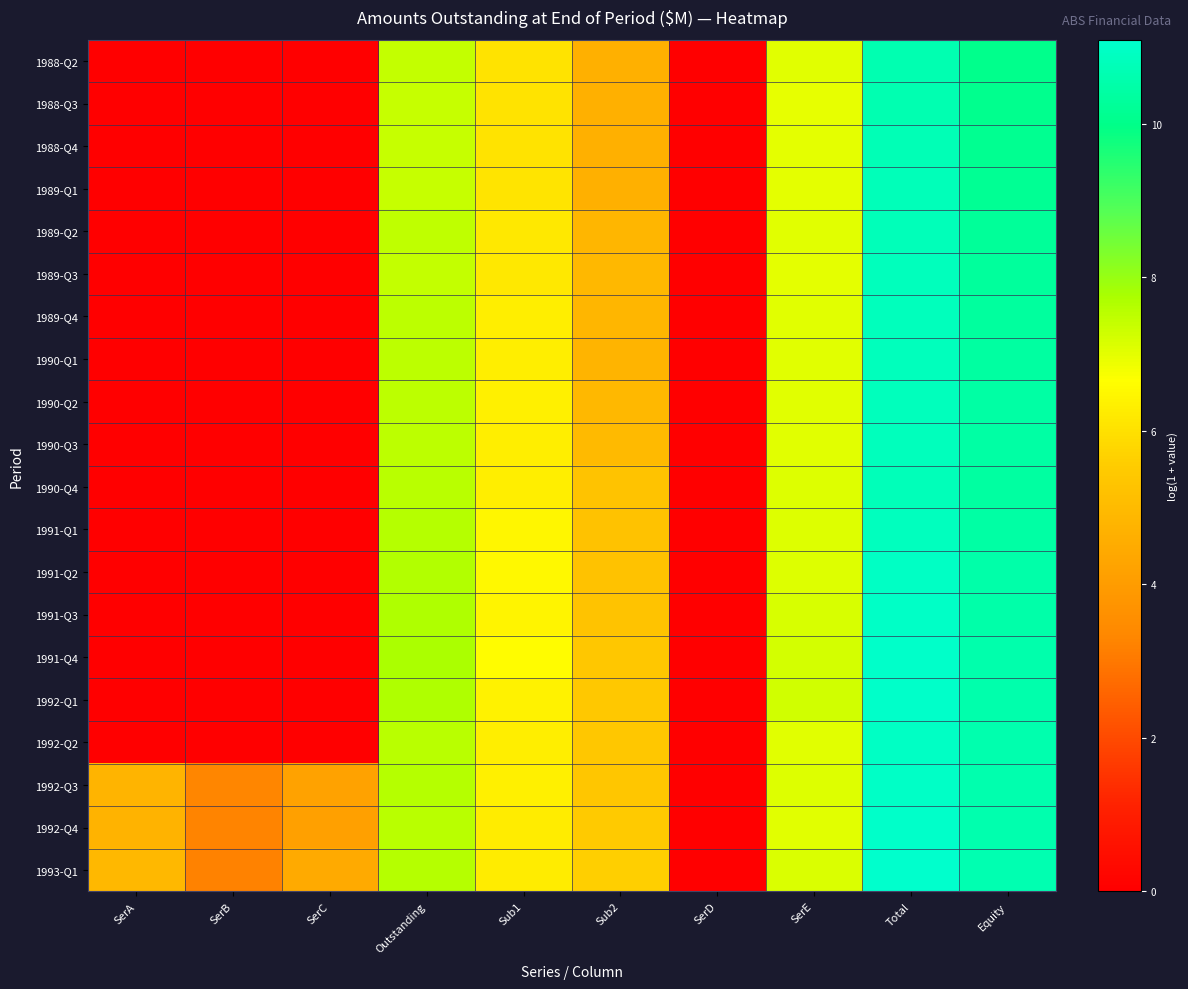

What is the maximum value shown in the chart?

11.1